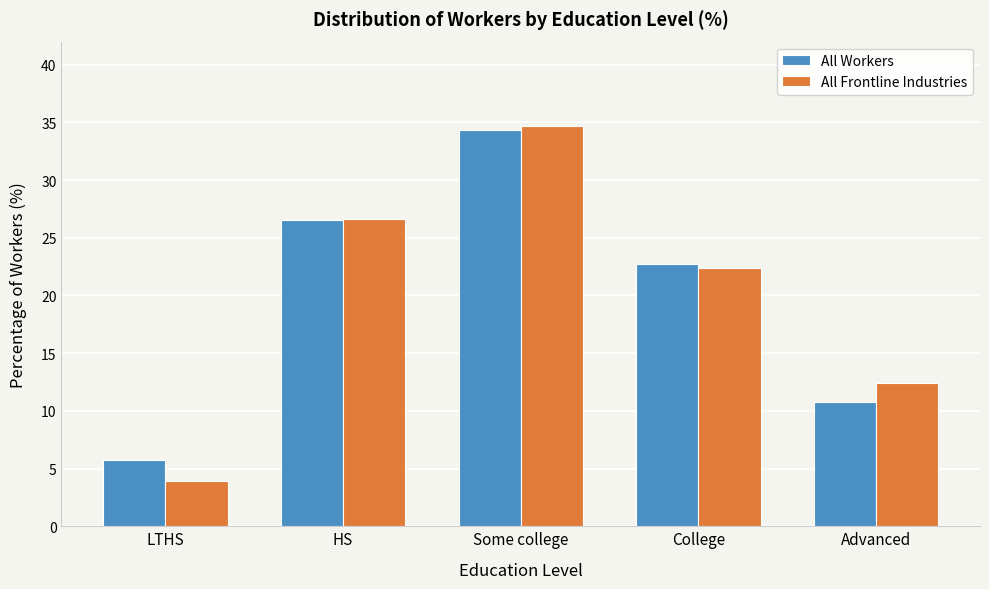

Reading left to right, extract all data points from this chart.

All Workers: 5.7	26.5	34.3	22.7	10.8
All Frontline Industries: 3.9	26.6	34.7	22.4	12.4